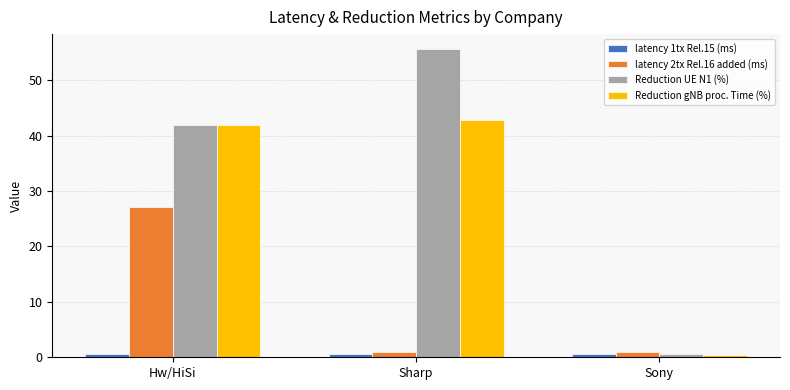

What is the sum of all Reduction gNB proc. Time (%) values?

85.3